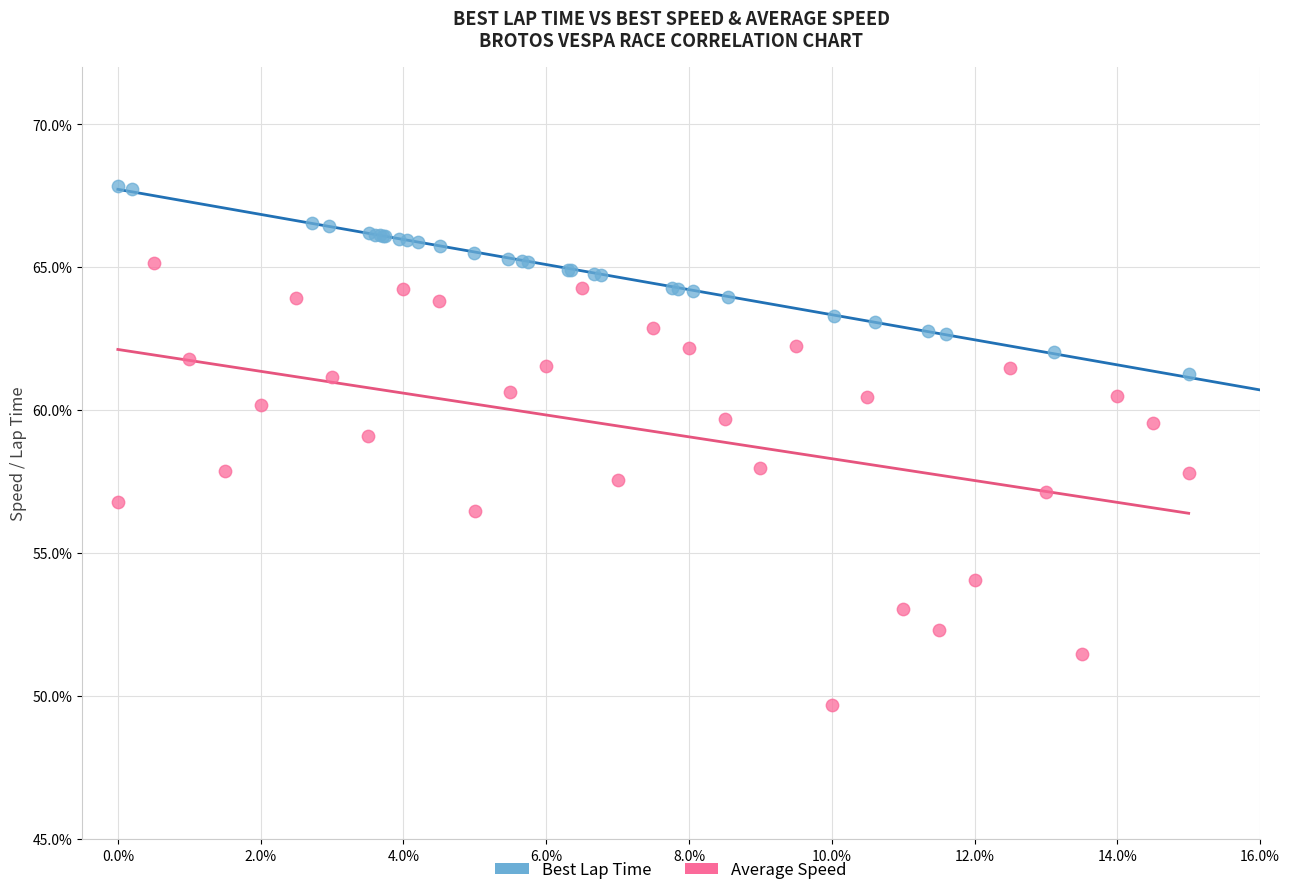

Which series has the largest Y range (max minus min)?

Average Speed